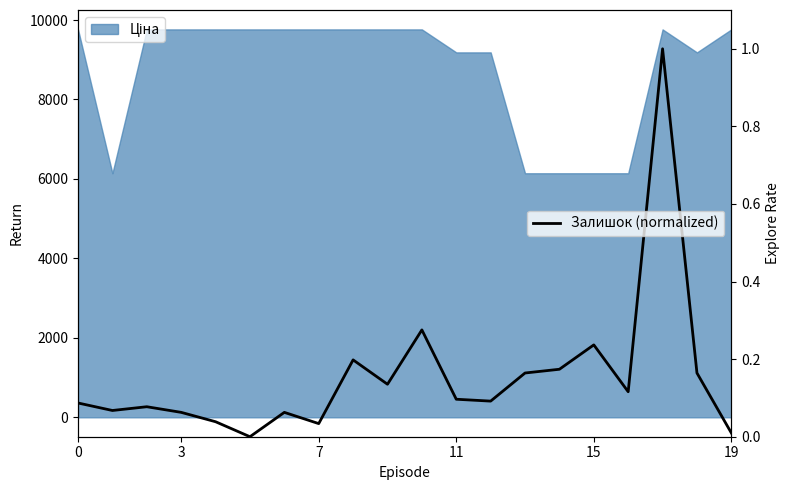

What is the change in value from 0 to 17?

+0.9